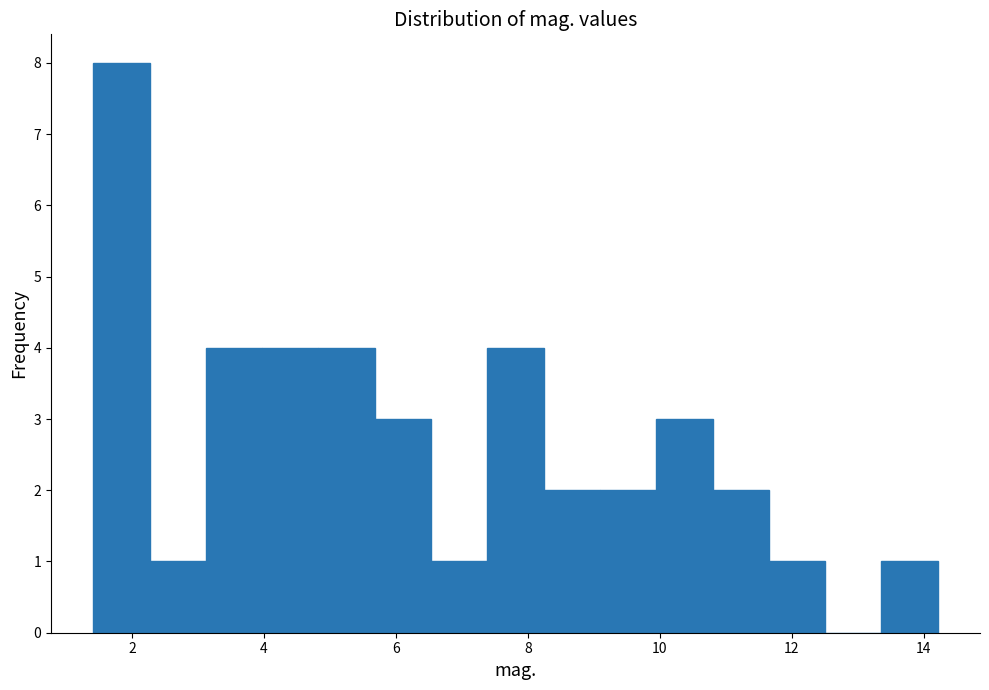

Reading left to right, list every bar in this chart as the range it spans on the x-axis followed by its height. Neither the bar edges nor the heights are printed on the chart, so give them approximately, as read against the axes.

1.4 to 2.2: 8
2.2 to 3.2: 1
3.2 to 4.0: 4
4.0 to 4.8: 4
4.8 to 5.6: 4
5.6 to 6.6: 3
6.6 to 7.4: 1
7.4 to 8.2: 4
8.2 to 9.0: 2
9.0 to 10.0: 2
10.0 to 10.8: 3
10.8 to 11.6: 2
11.6 to 12.6: 1
12.6 to 13.4: 0
13.4 to 14.2: 1